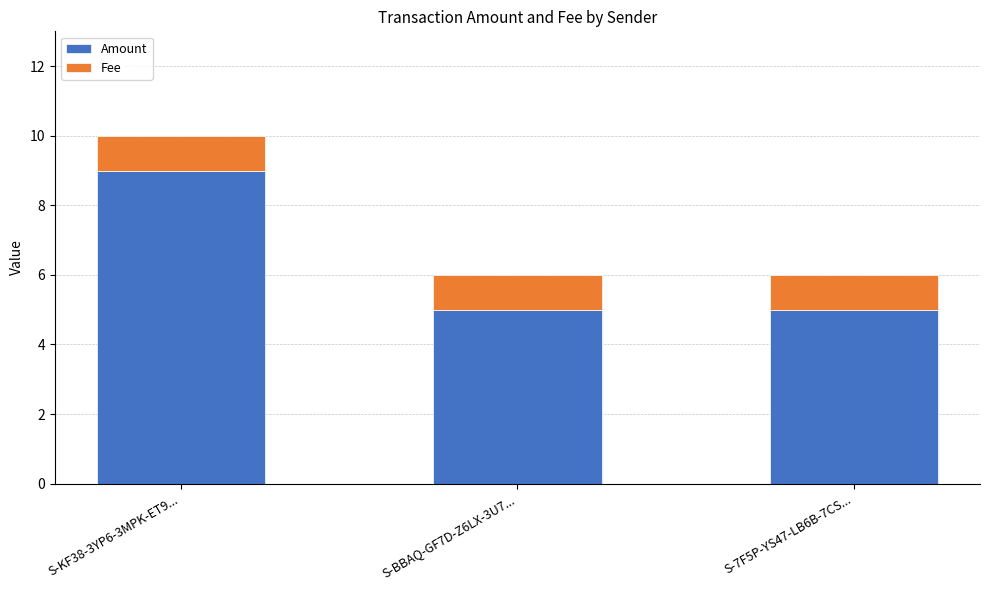

Is it true that Amount equals 5 at S-BBAQ-GF7D-Z6LX-3U7...?

True